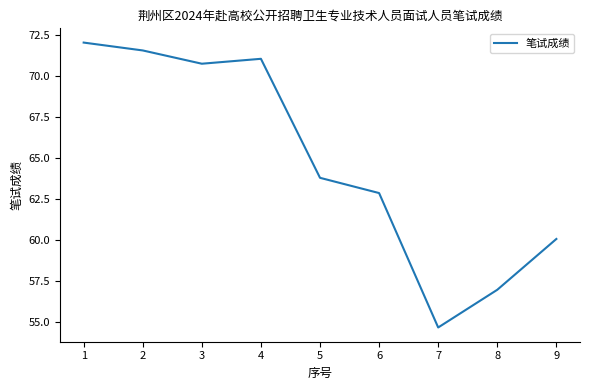

What is the ratio of the value at 7 to the value at 4?

0.8